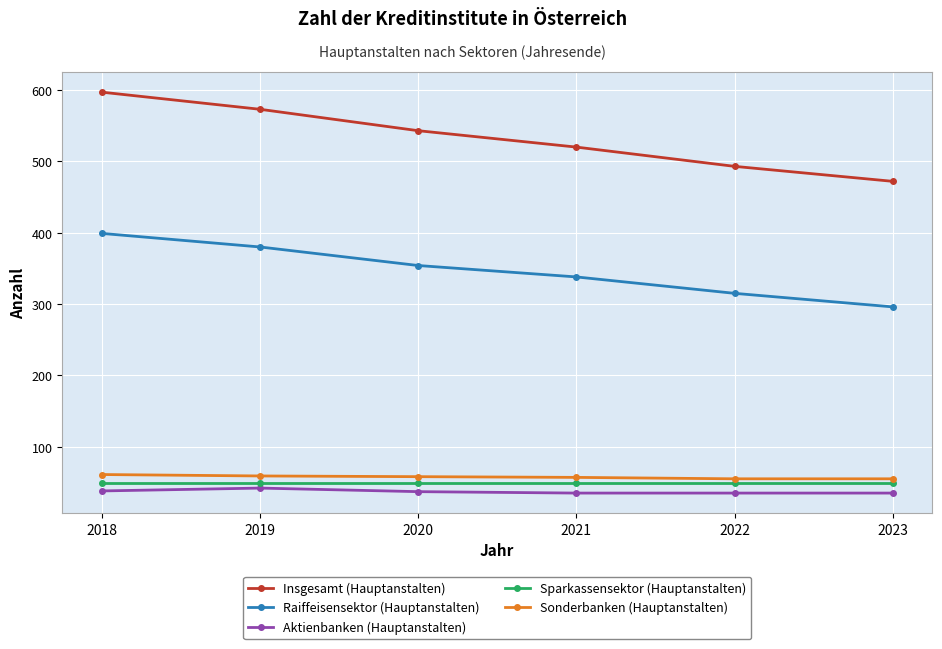

What is the spread (max minus min) of values at 2019?

531